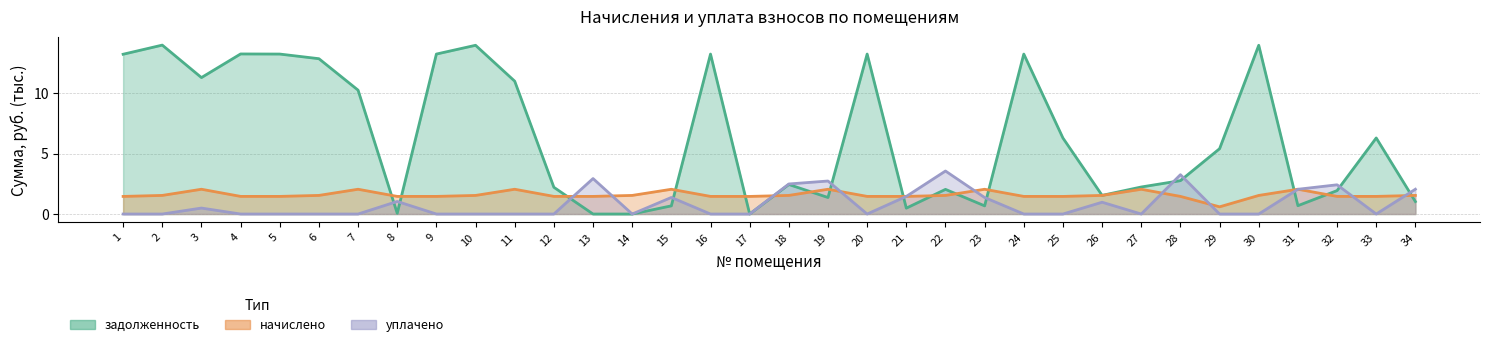

The value of уплачено at 25 is 0.0. True or false?

True